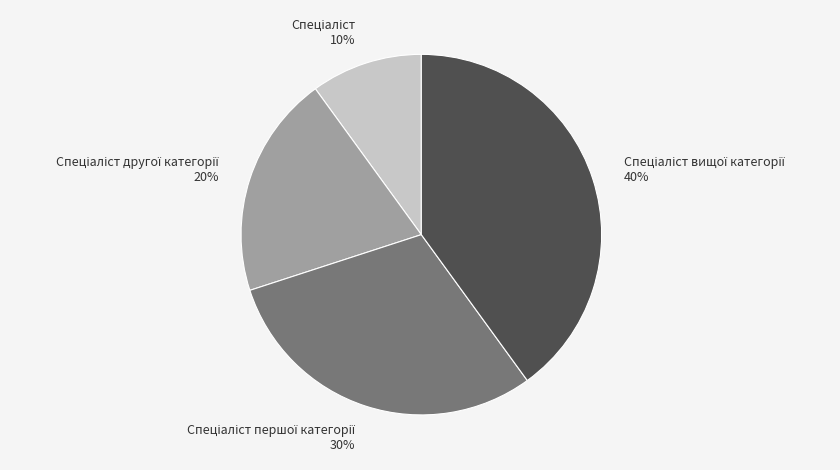

Does any single category account for the majority?

No